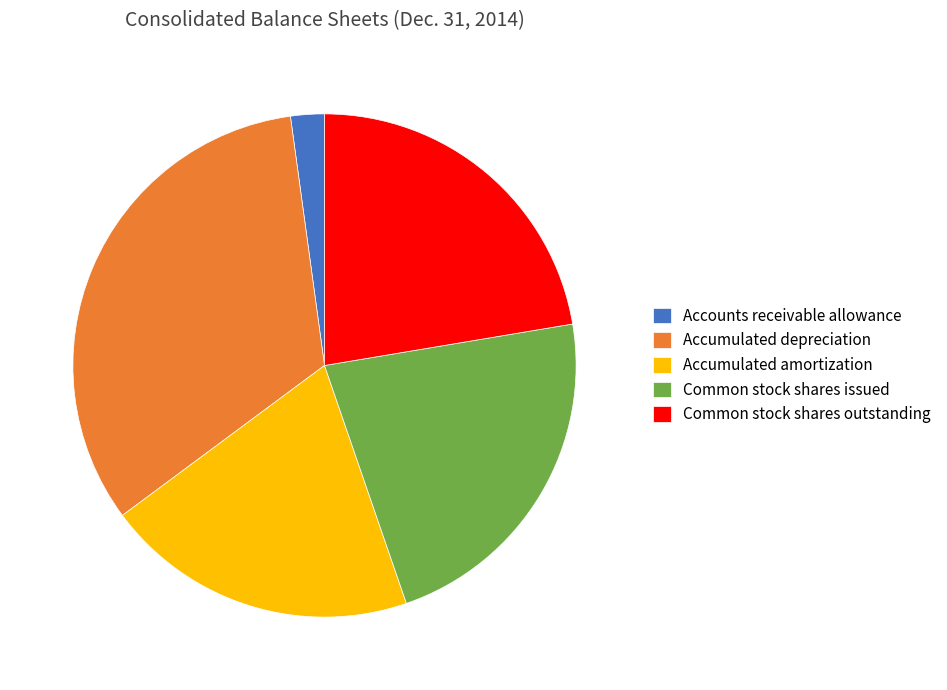

What is the ratio of the value at Accumulated amortization to the value at Common stock shares outstanding?

0.9